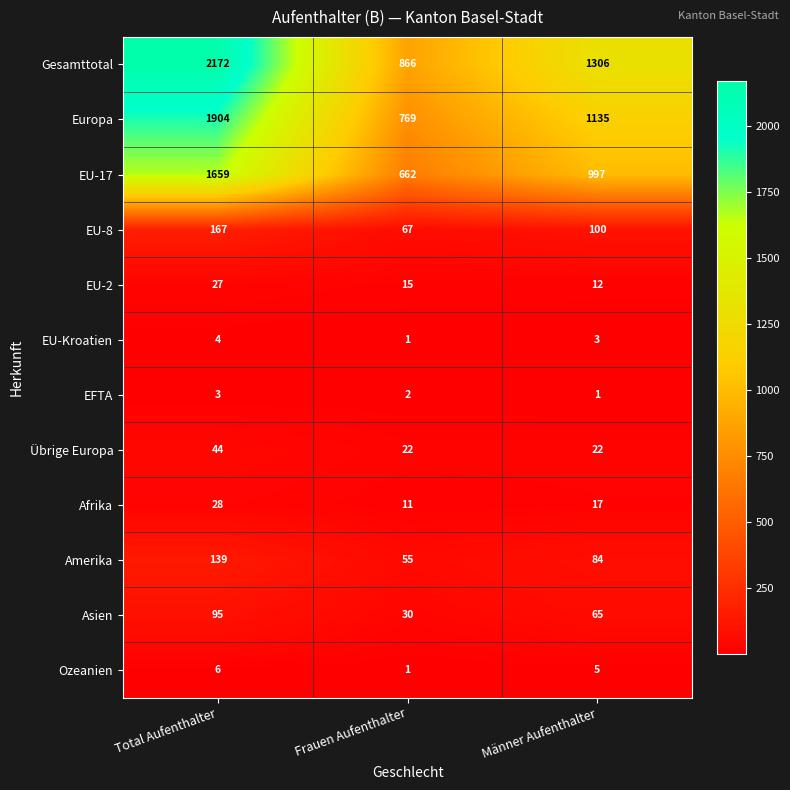

Count the number of categories in the chart.

3